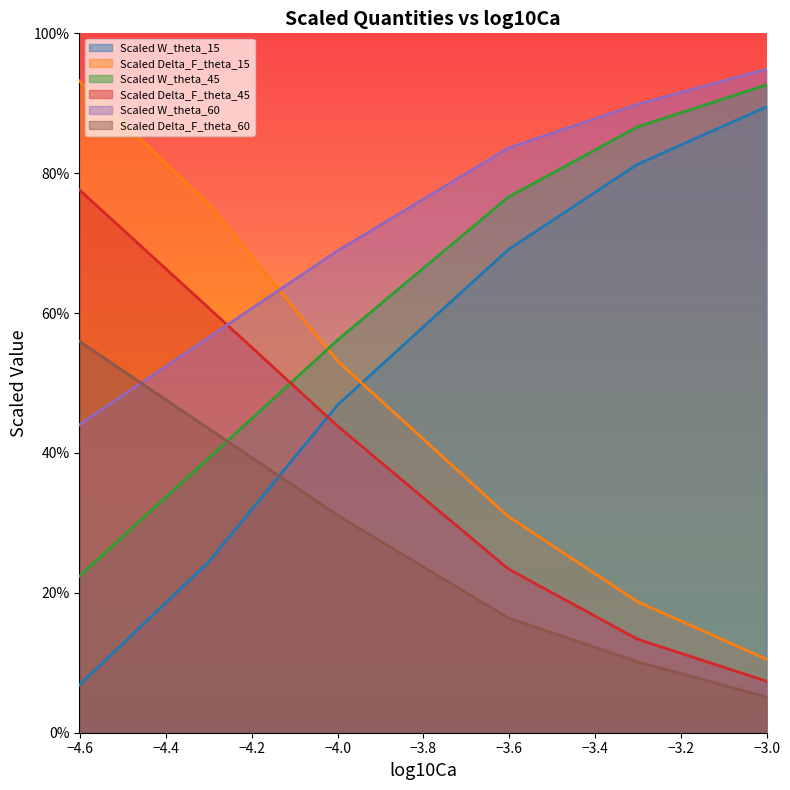

What is the sum of all Scaled W_theta_15 values?

3.2